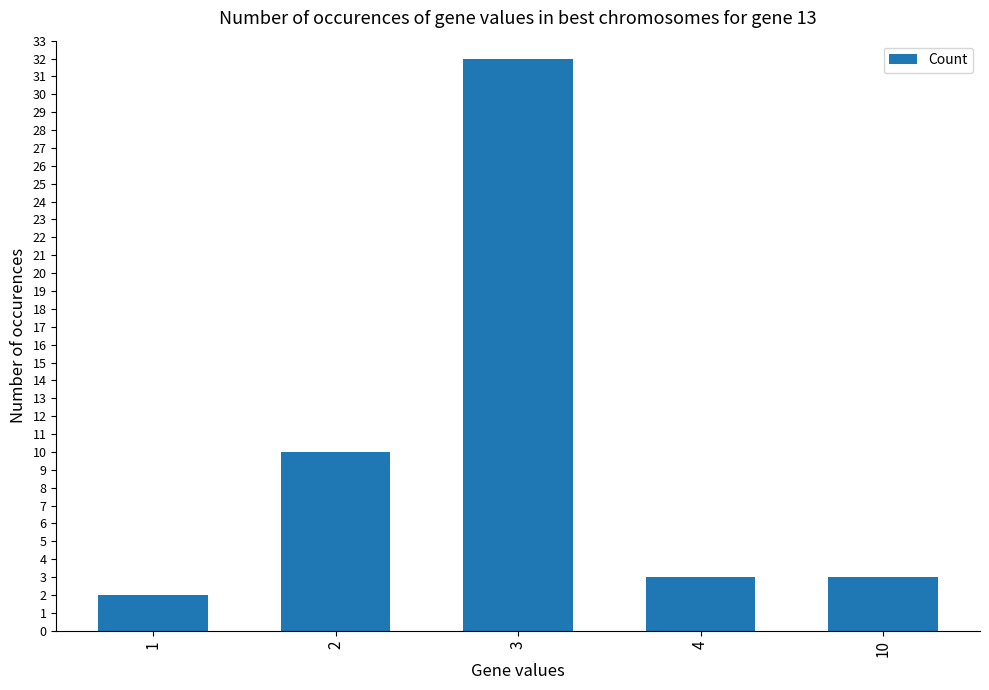

How many distinct data groups are displayed?

1